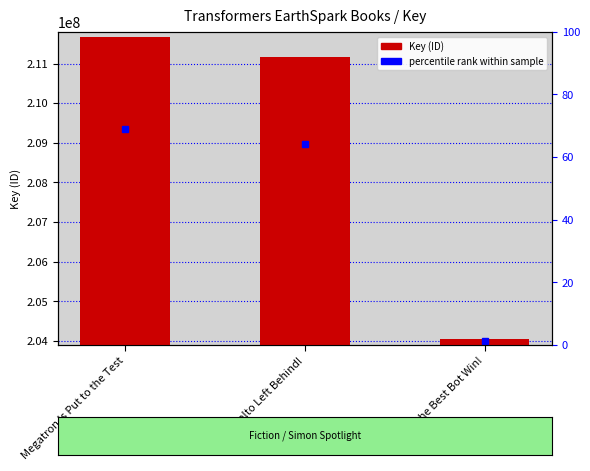

What value does the data have at May the Best Bot Win!, to the nearest 50?

204045150